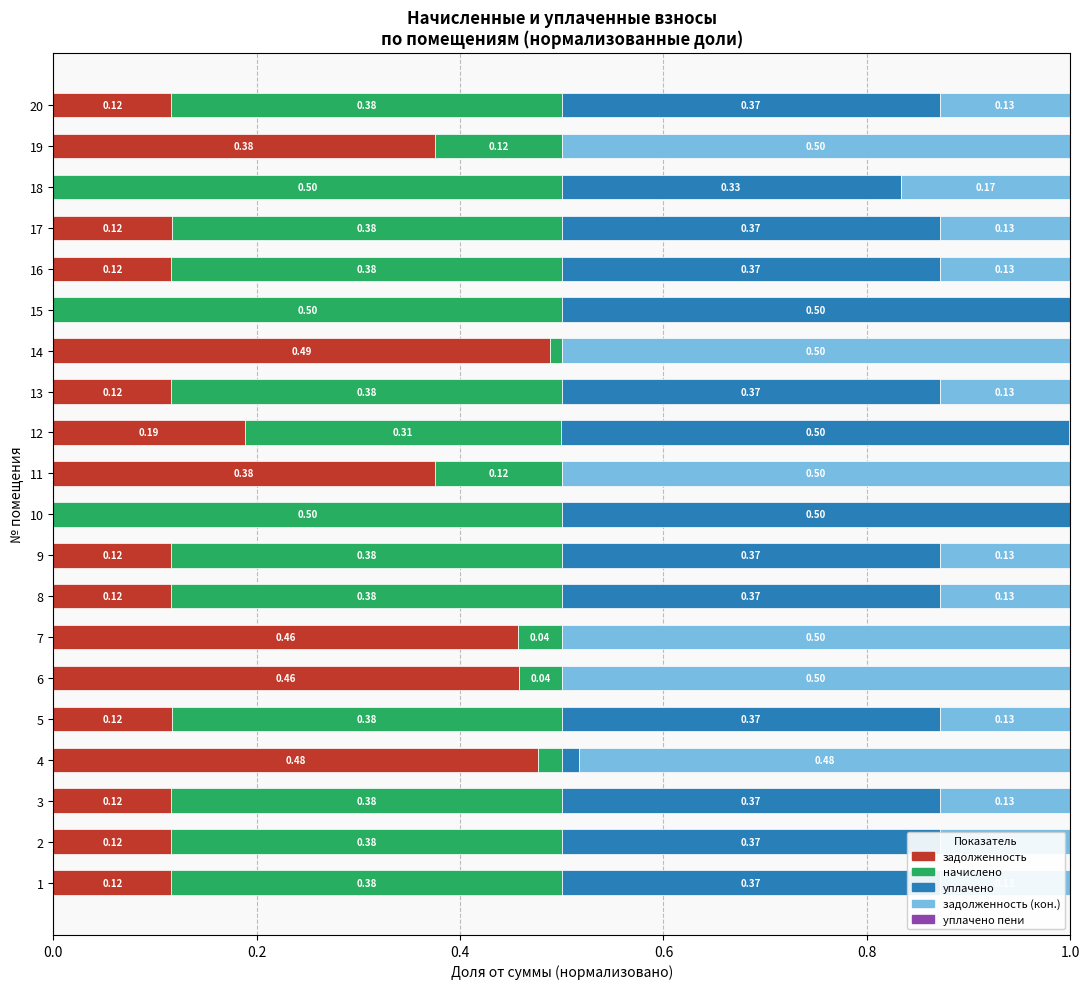

What is the sum of all задолженность values?

4.0